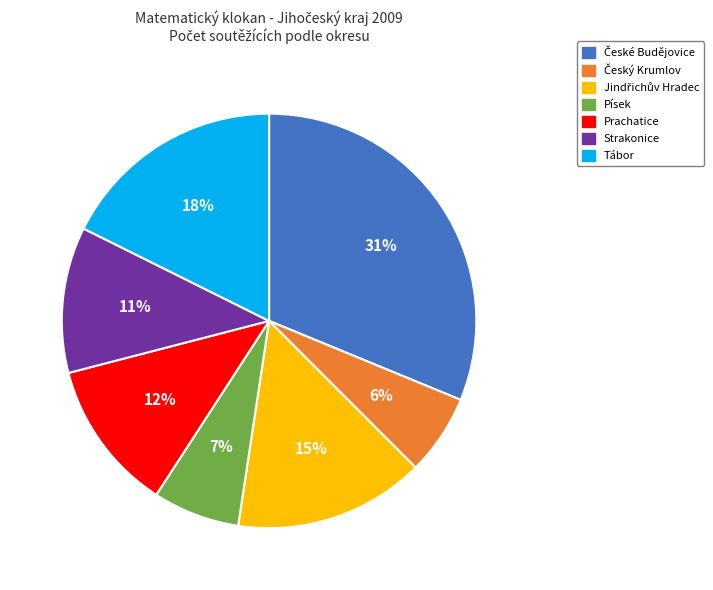

To the nearest percent, what is the difference between the largest and smallest slice percentages?

25%